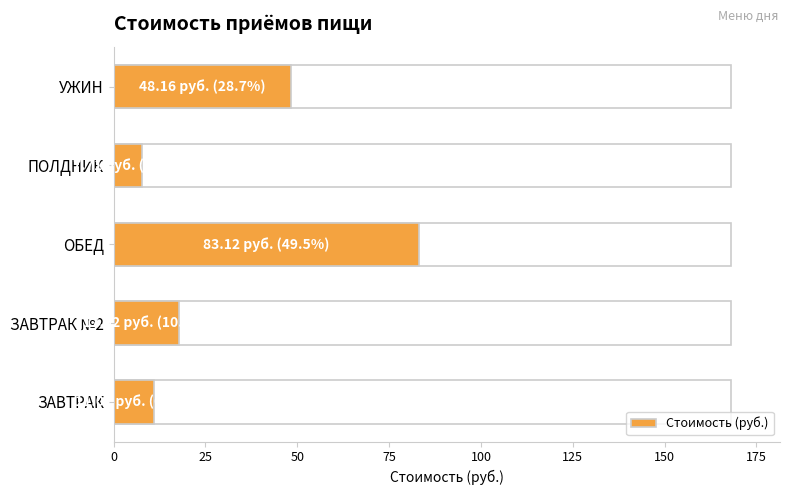

How many data points are less than 17?

2